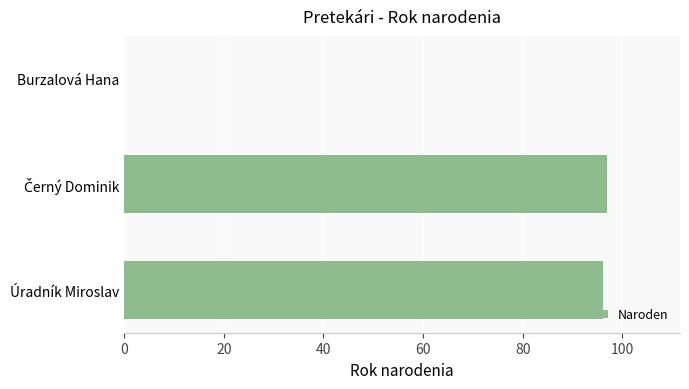

What is the change in value from Úradník Miroslav to Burzalová Hana?

-96